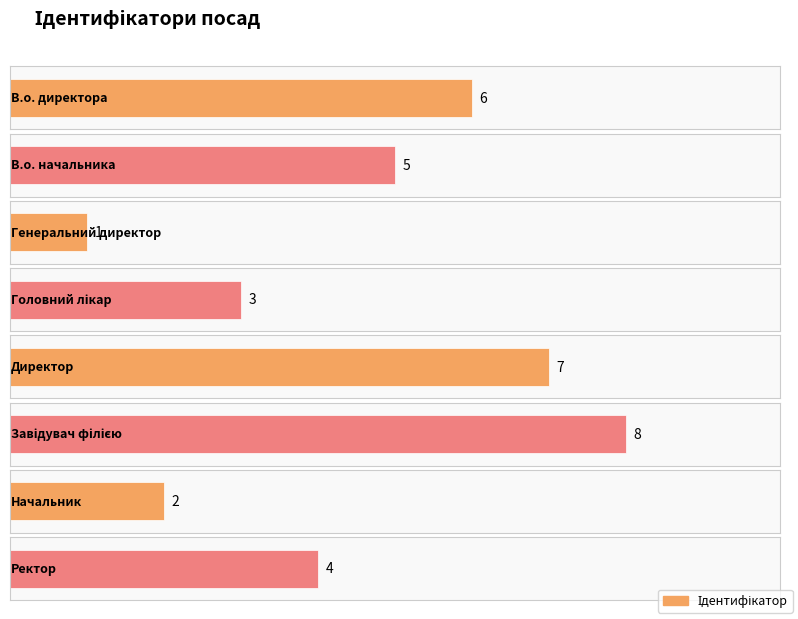

How many data points are less than 5?

4